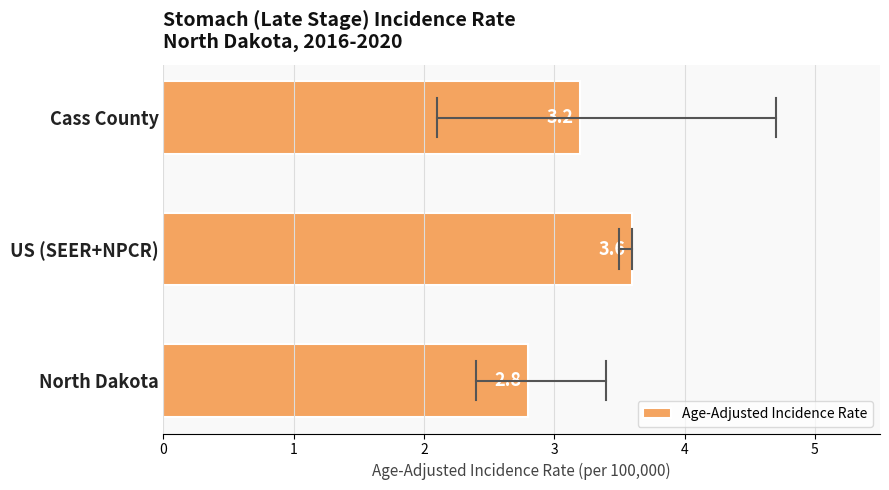

Count the number of categories in the chart.

3